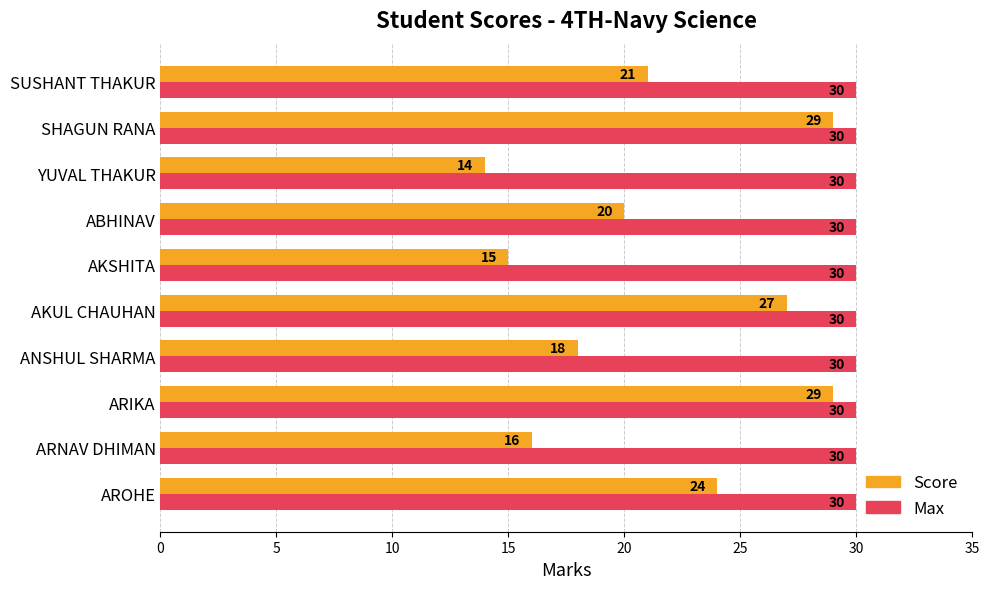

What is the spread (max minus min) of values at AROHE?

6